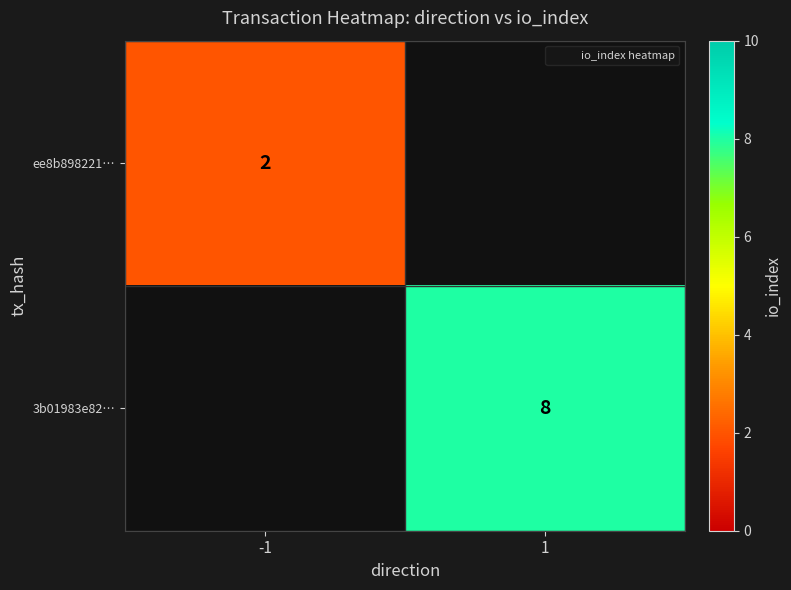

How many distinct data groups are displayed?

2